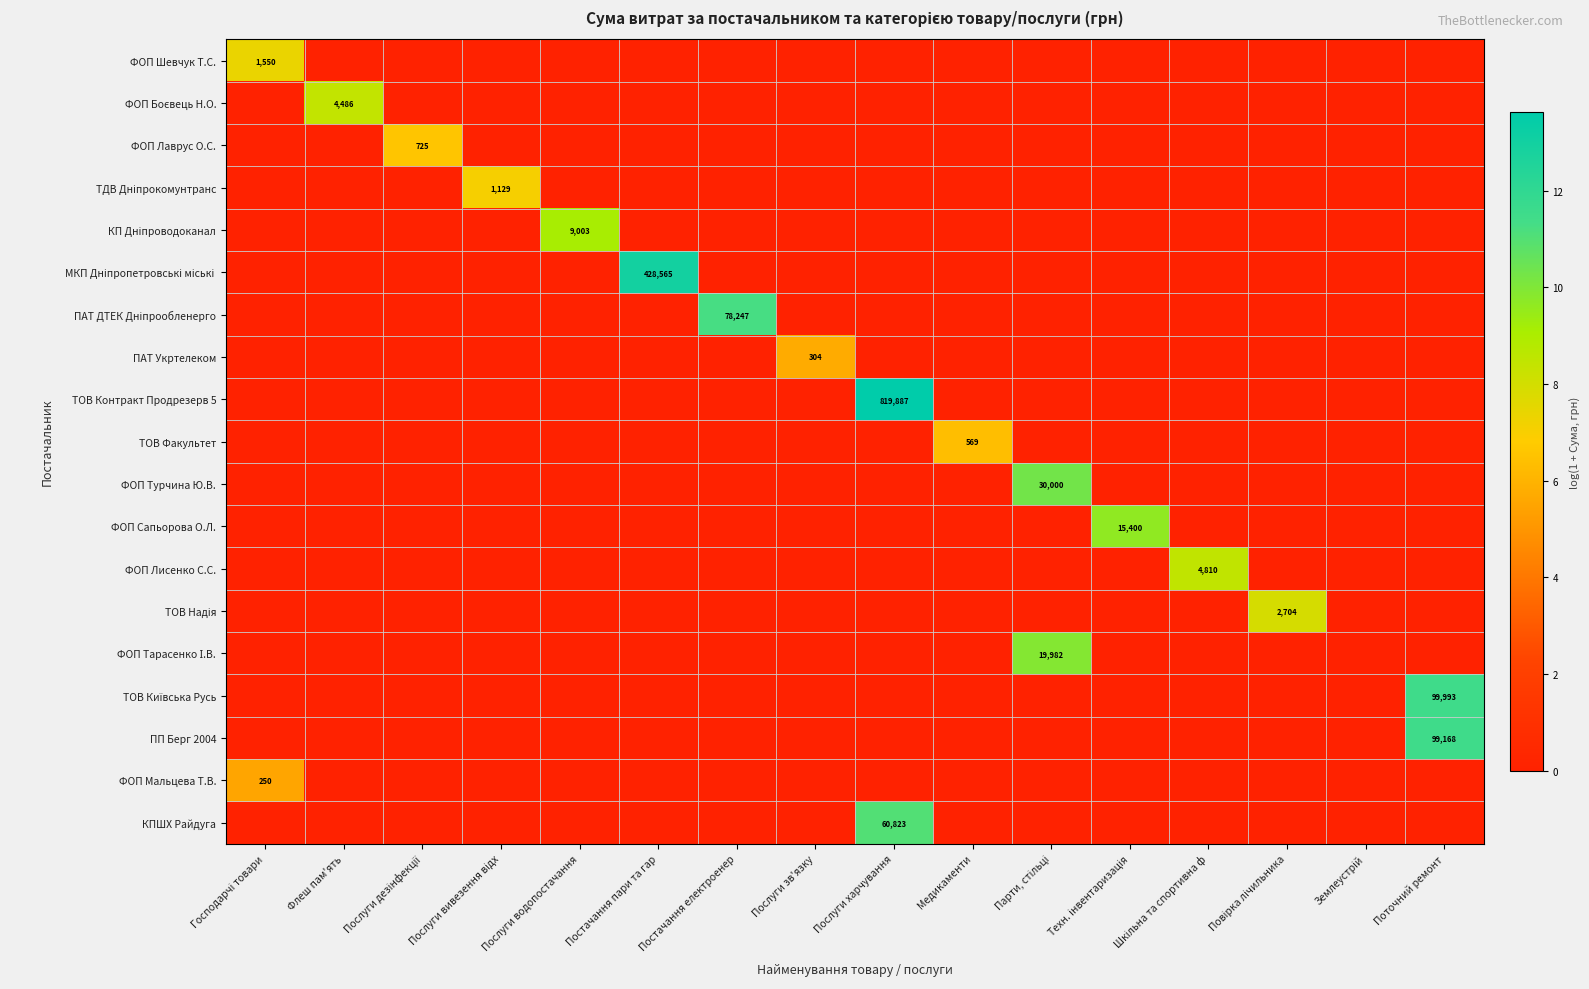

The value of ФОП Тарасенко І.В. at Медикаменти is 4.5. True or false?

False